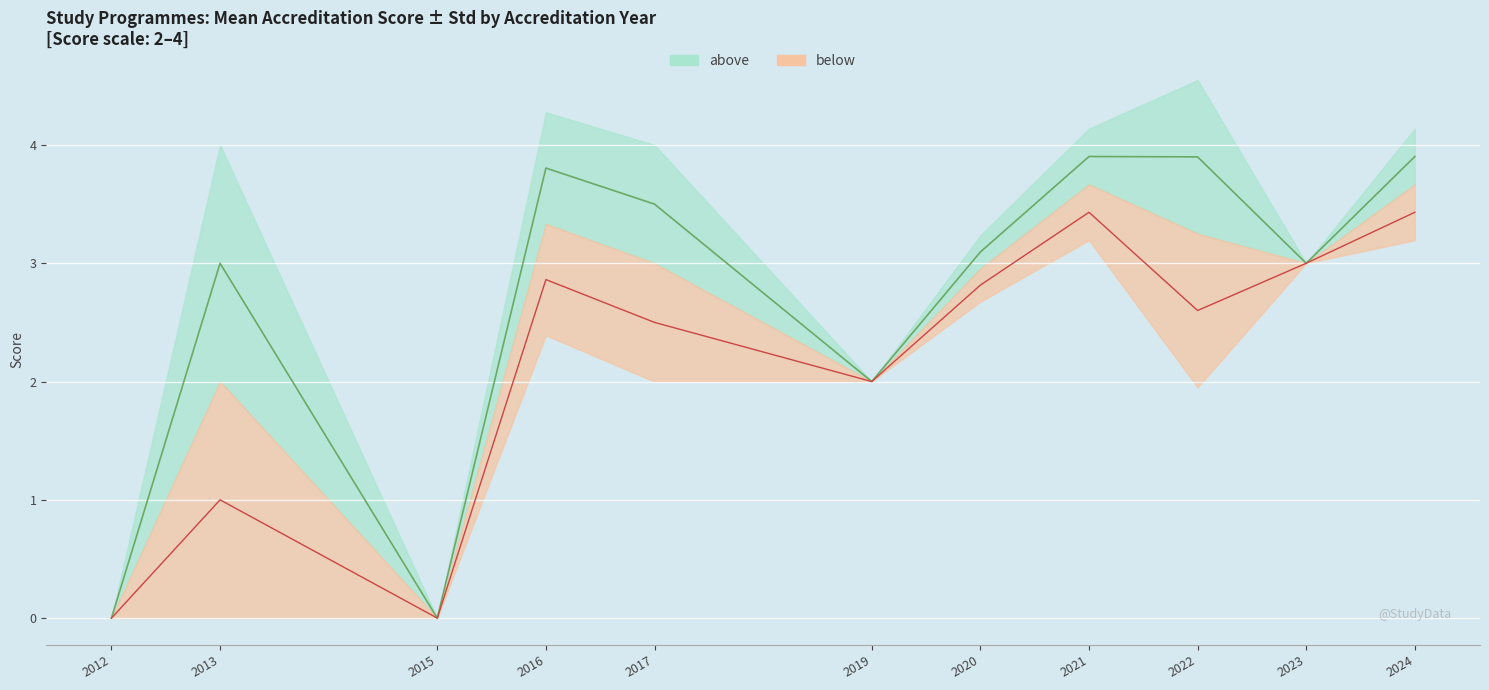

What is the difference between the maximum and second lowest values in the above series?

3.9